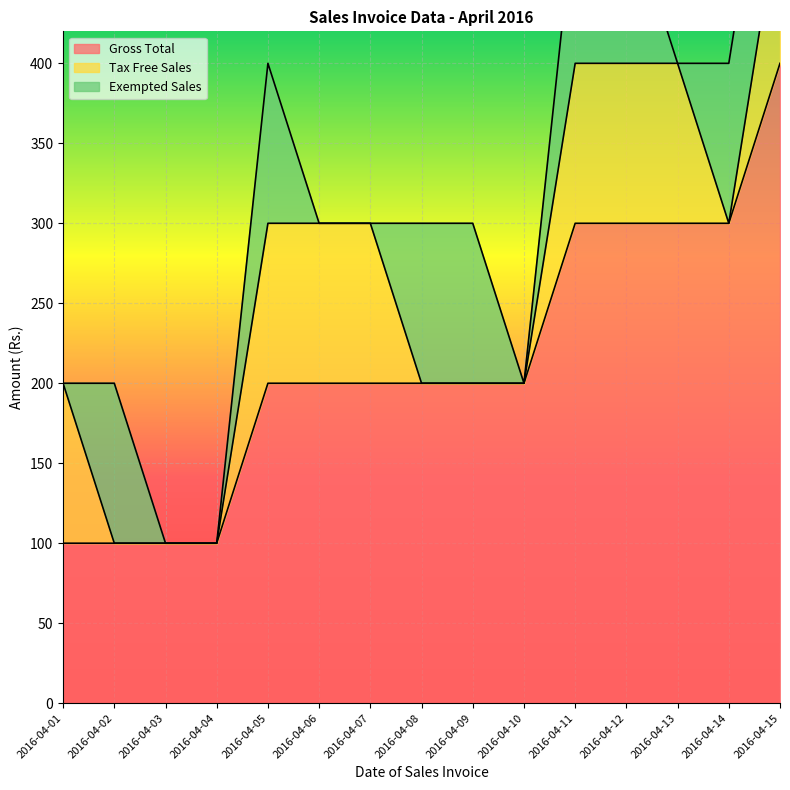

How many lines are shown in the chart?

3